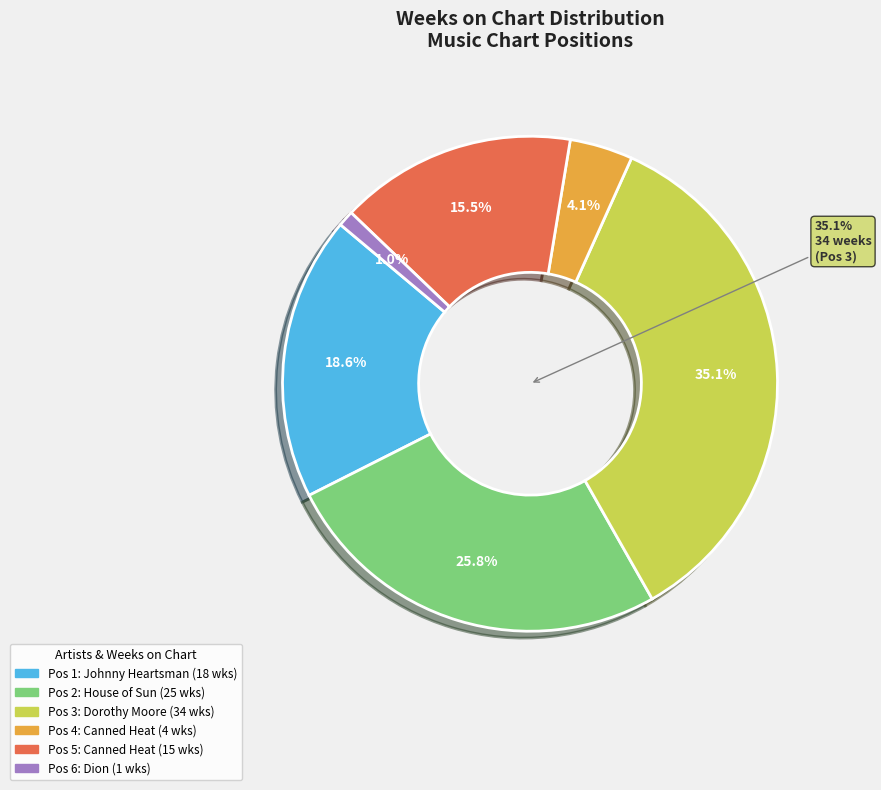

Which category has the smallest portion of the pie?

Dion - I Got Nothin'